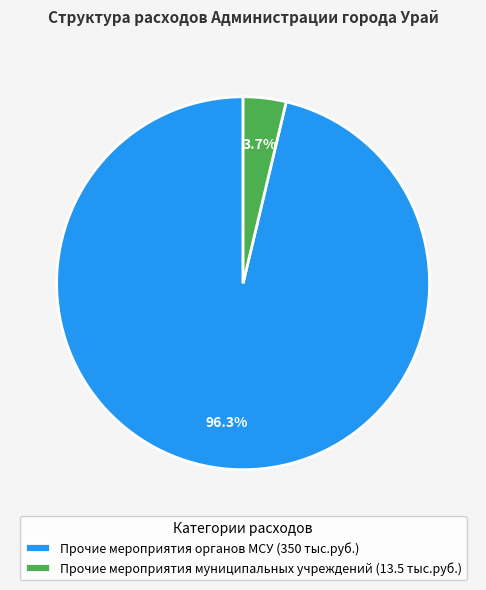

What percentage do Прочие мероприятия муниципальных учреждений (13.5 тыс.руб.) and Прочие мероприятия органов МСУ (350 тыс.руб.) together represent?

100.0%